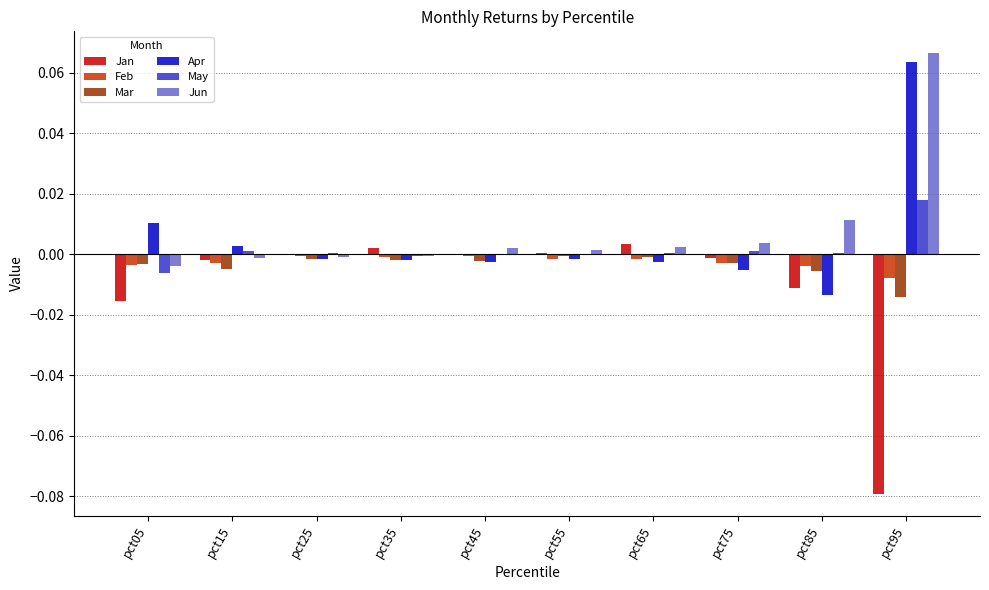

Which category has the highest value in the May series?

pct95